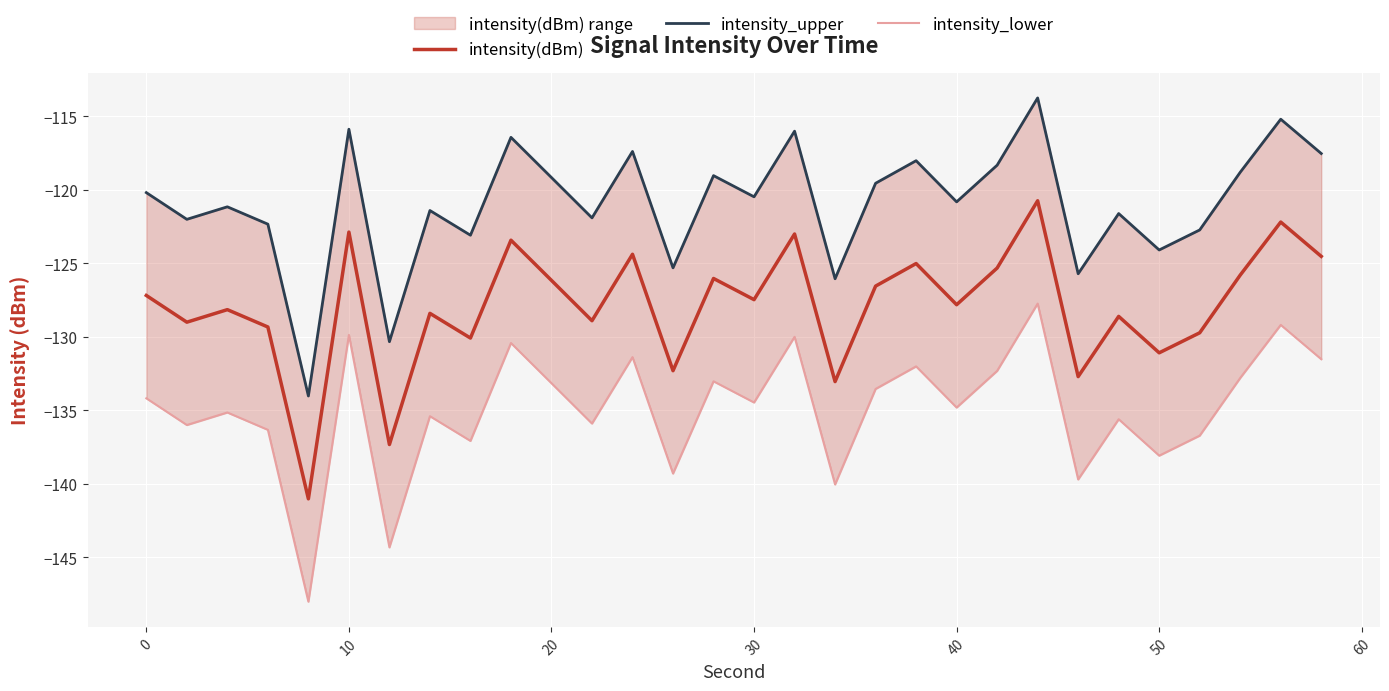

At how many categories does at least one series exceed -119?

10